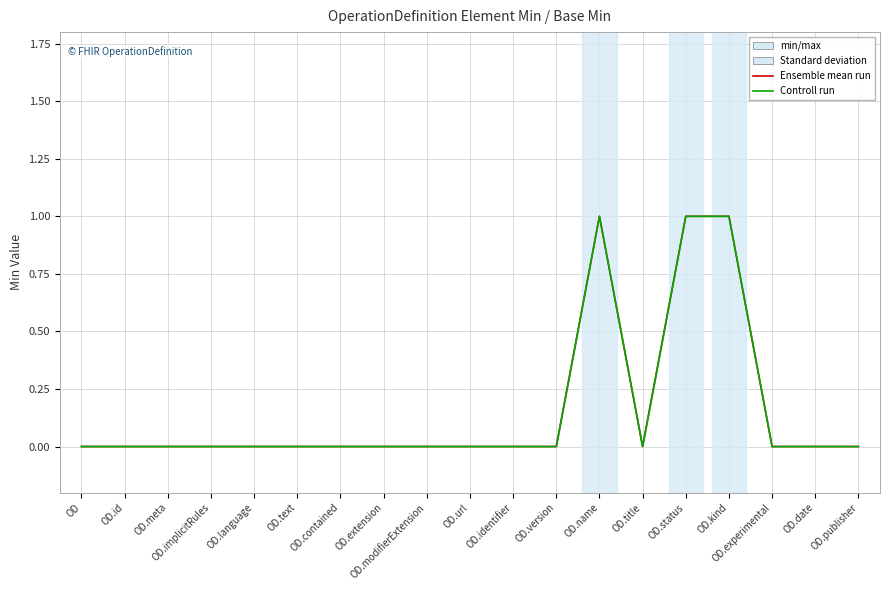

How many interior local valleys does the Ensemble mean run series have?

1